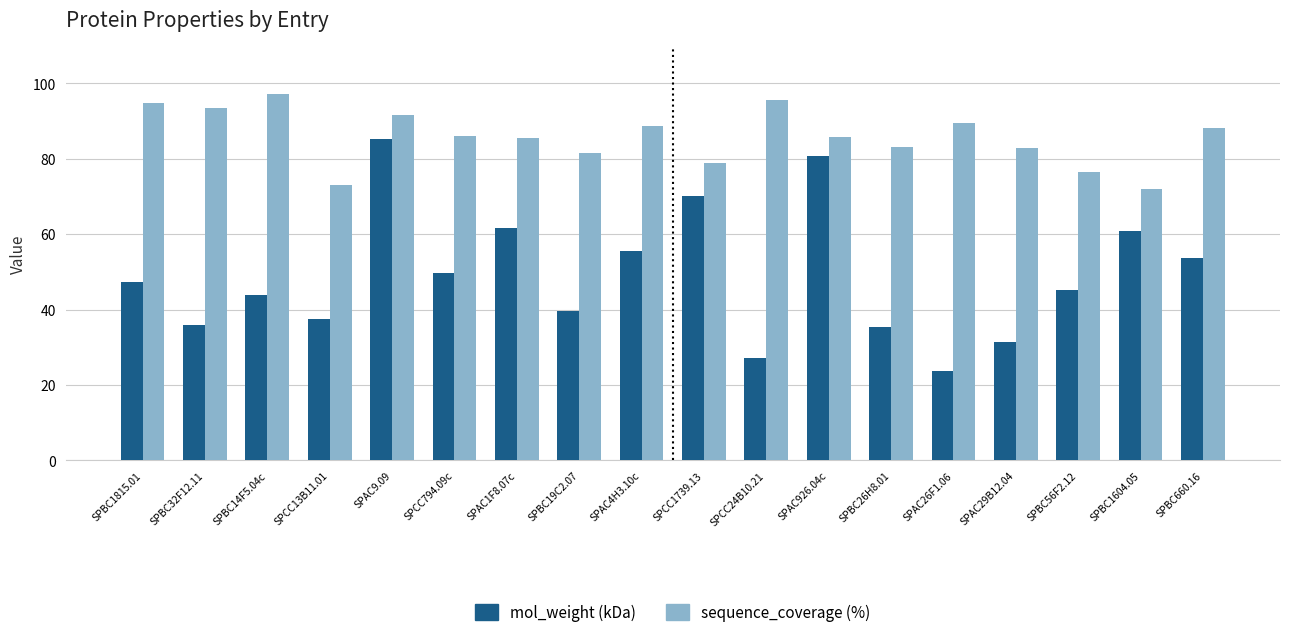

The mol_weight (kDa) series shows 85.3 at SPAC9.09. True or false?

True